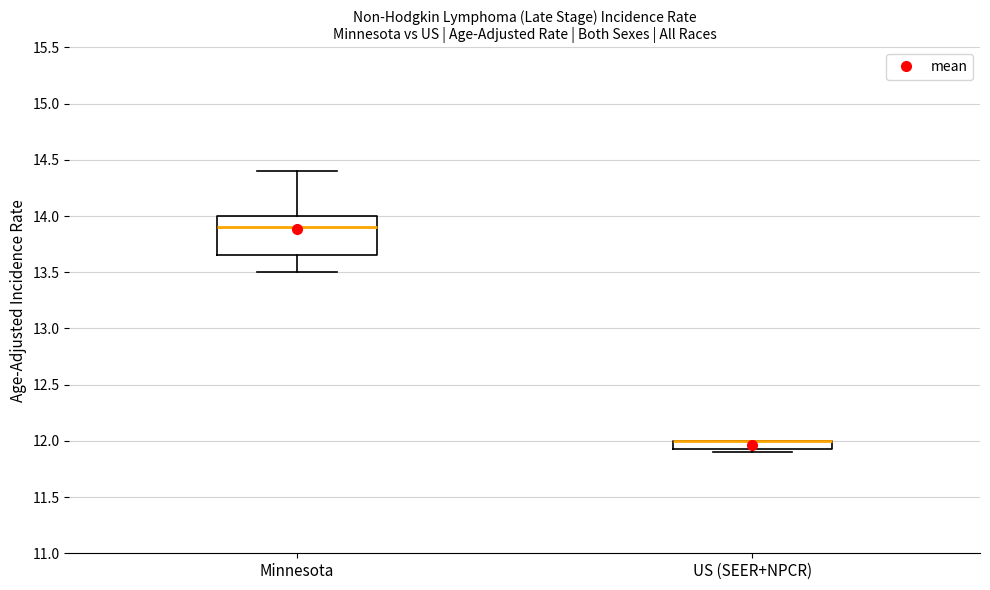

Which box is the tallest, from its lower edge to its upper edge?

Minnesota